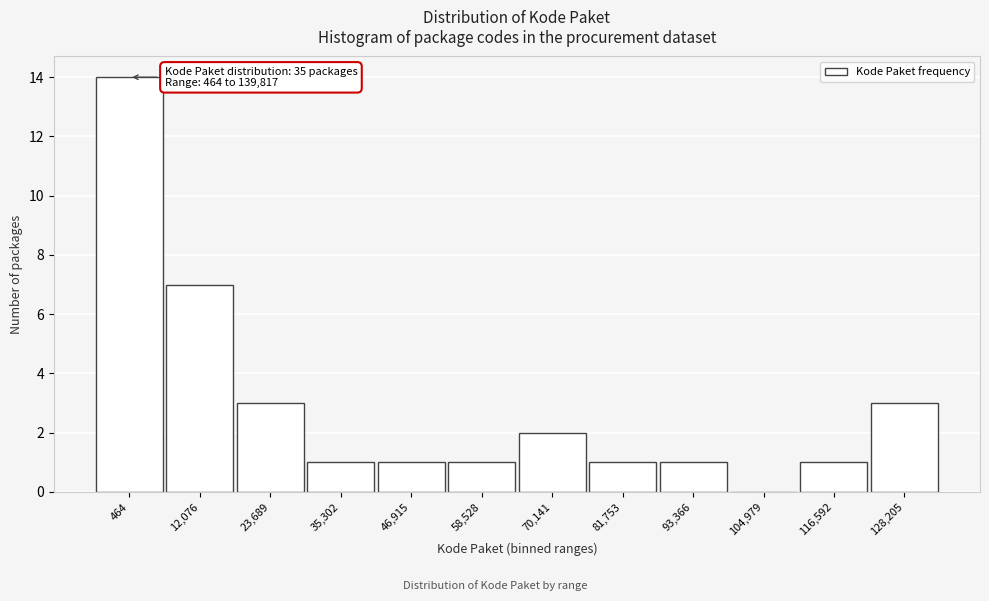

Reading right to left, what are all the values shown in this chart?

128,205=3	116,592=1	104,979=0	93,366=1	81,753=1	70,141=2	58,528=1	46,915=1	35,302=1	23,689=3	12,076=7	464=14